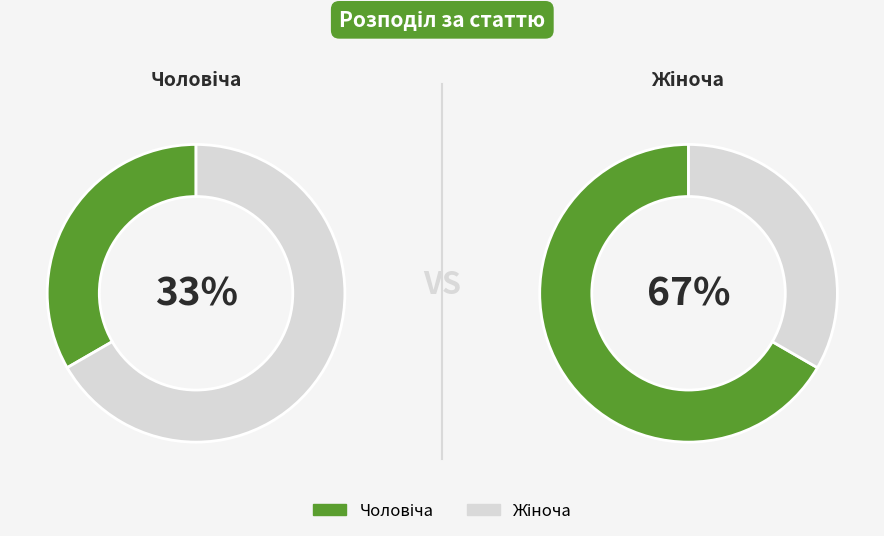

Do Чоловіча and Жіноча together represent more than half of the pie?

Yes